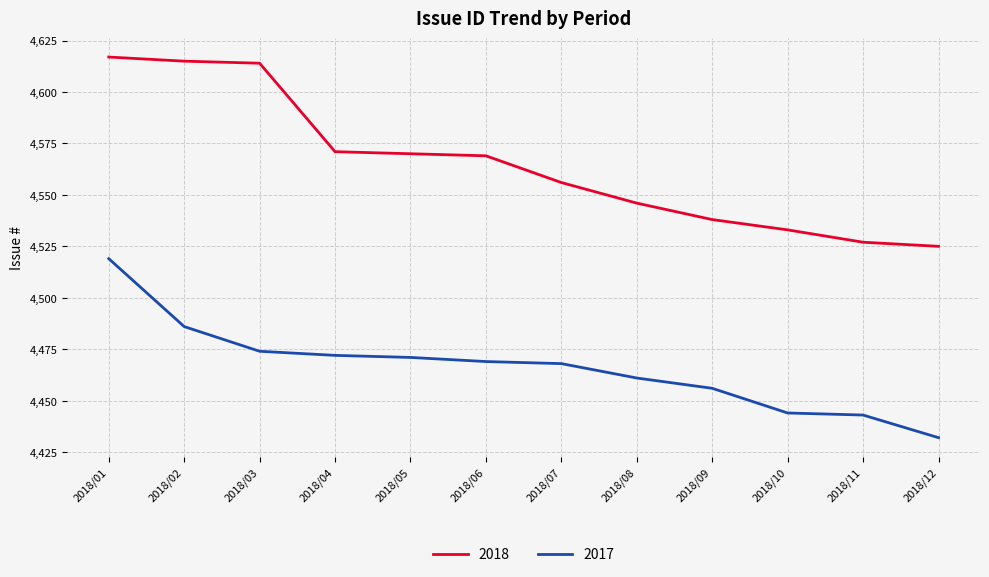

Reading right to left, what are all the values shown in this chart?

2018: 4525	4527	4533	4538	4546	4556	4569	4570	4571	4614	4615	4617
2017: 4432	4443	4444	4456	4461	4468	4469	4471	4472	4474	4486	4519